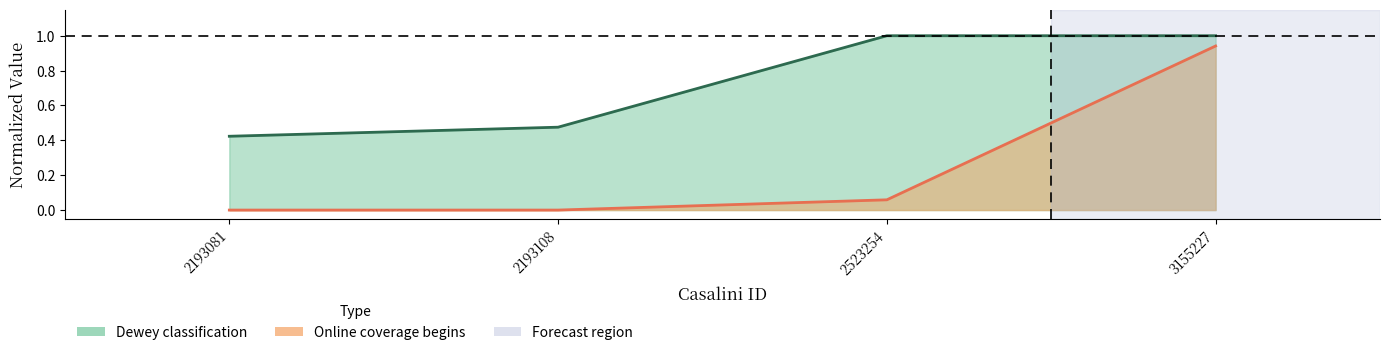

Does the chart have visible grid lines?

No